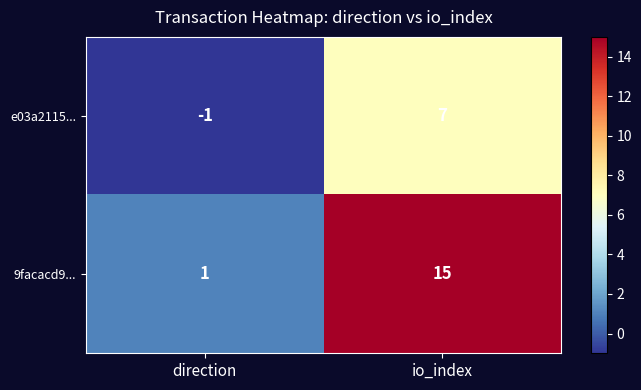

Reading right to left, transcribe all the data shown in this chart.

e03a2115...: 7	-1
9facacd9...: 15	1